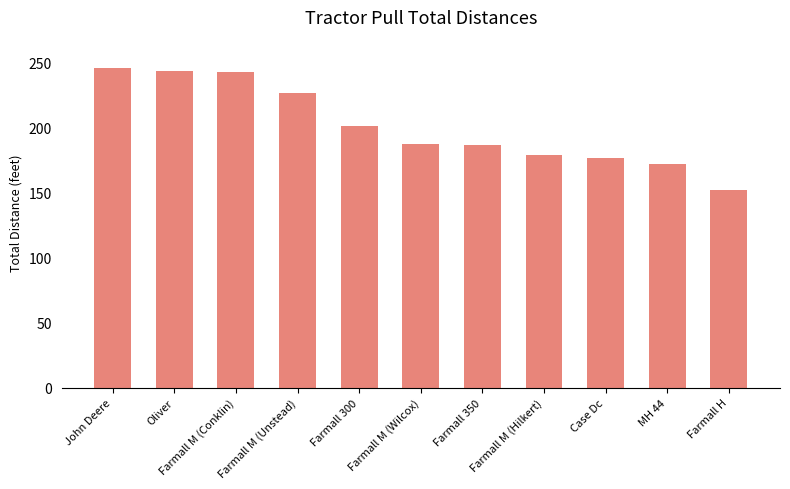

How many bars are there in total?

11